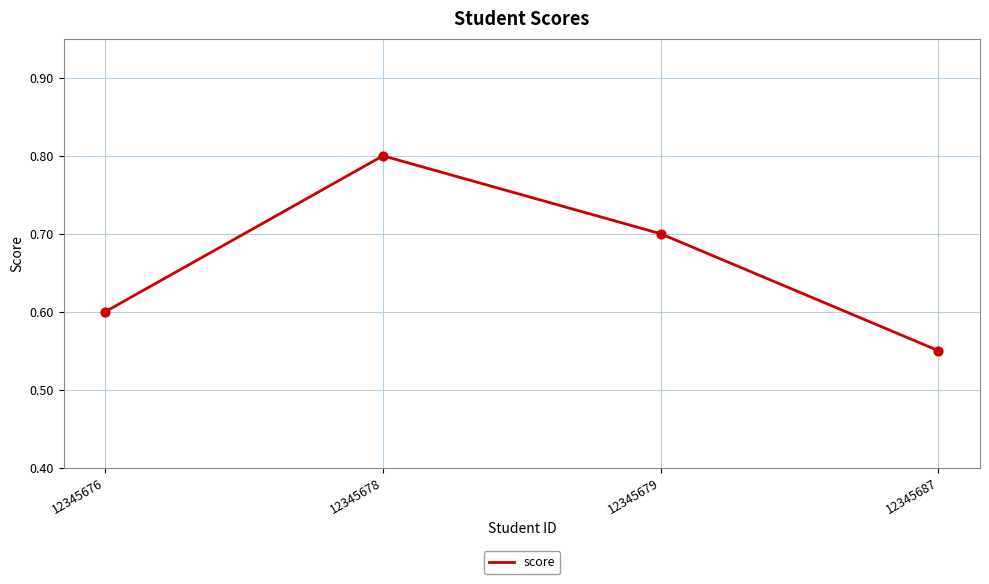

Between 12345676 and 12345687, which is larger?

12345676